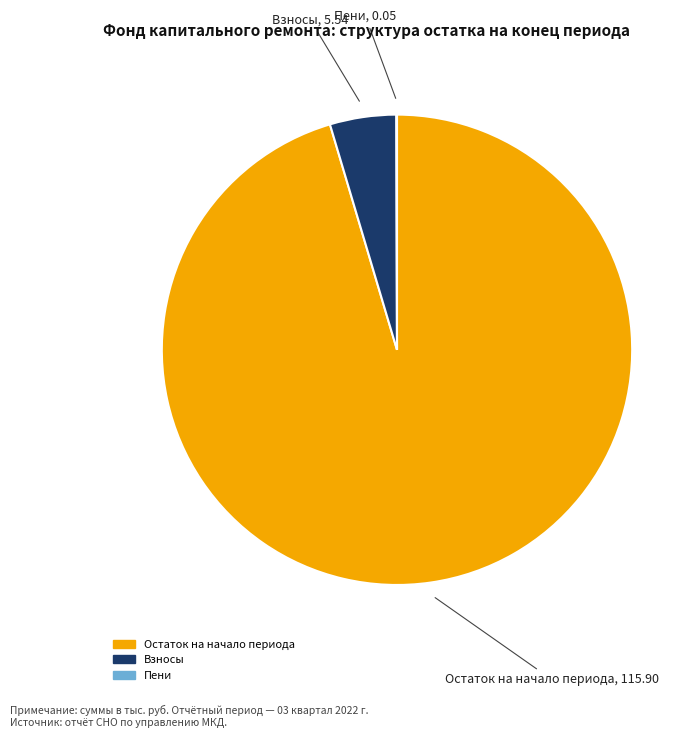

Is there a majority slice in this chart?

Yes